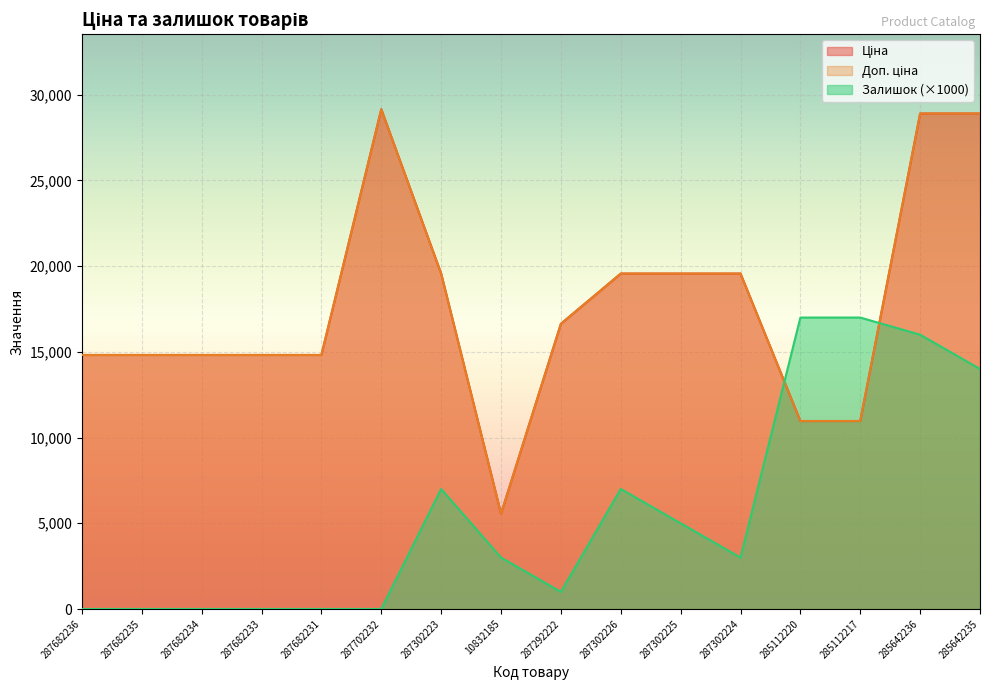

What is the label of the 5th point from the right?

287302224